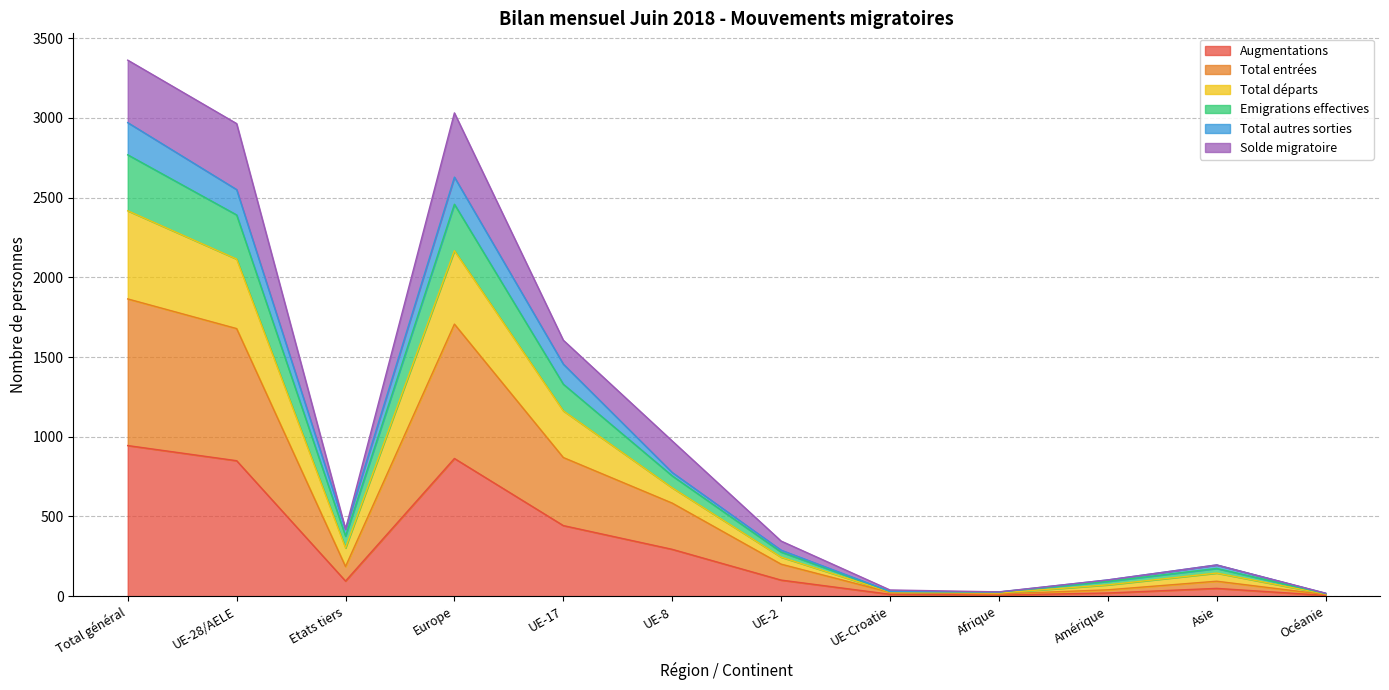

True or false: Augmentations has a value of 945 at Total général.

True